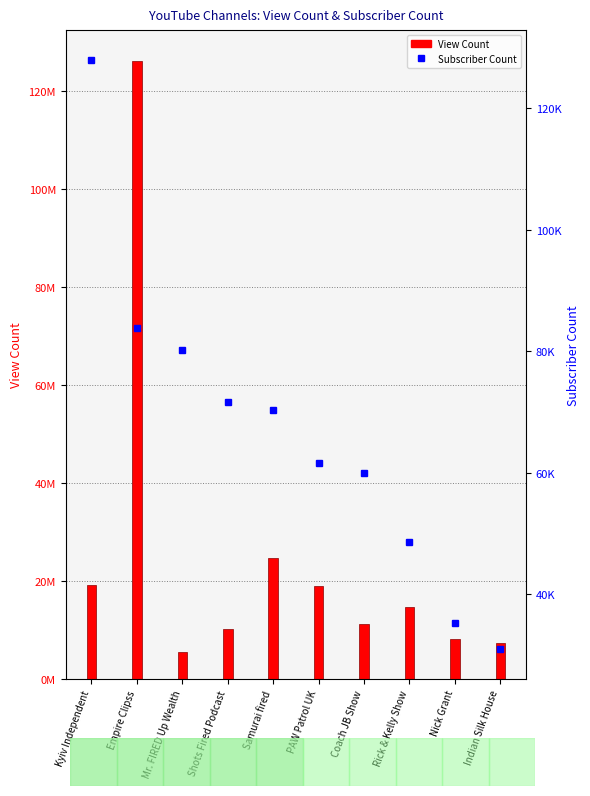

List the labels in order of Subscriber Count value, smallest first.

Indian Silk House, Nick Grant, Rick & Kelly Show, Coach JB Show, PAW Patrol UK, Samurai fired, Shots Fired Podcast, Mr. FIRED Up Wealth, Empire Clipss, Kyiv Independent